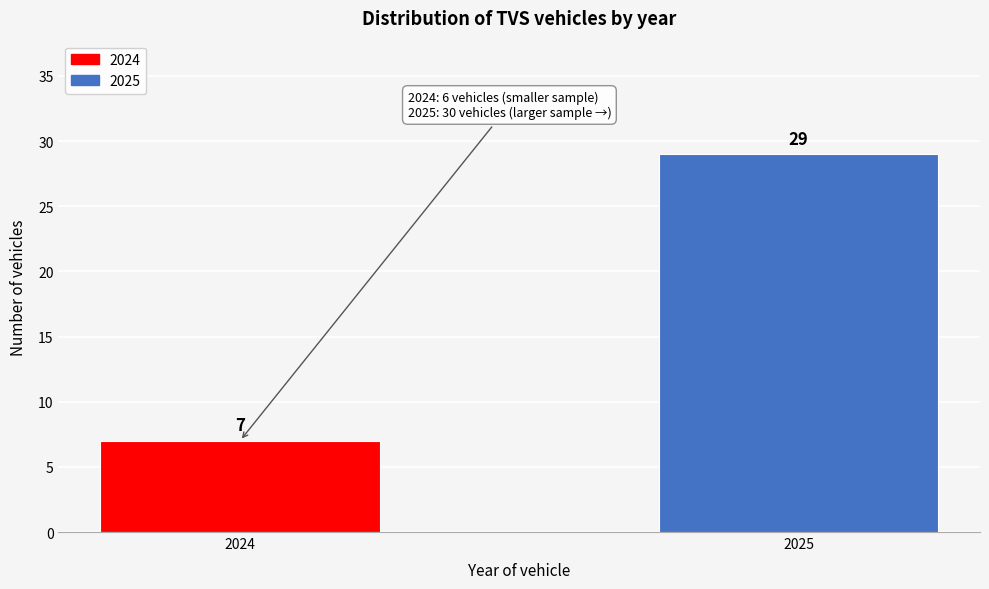

Reading right to left, list all the values displayed in this chart.

29	7